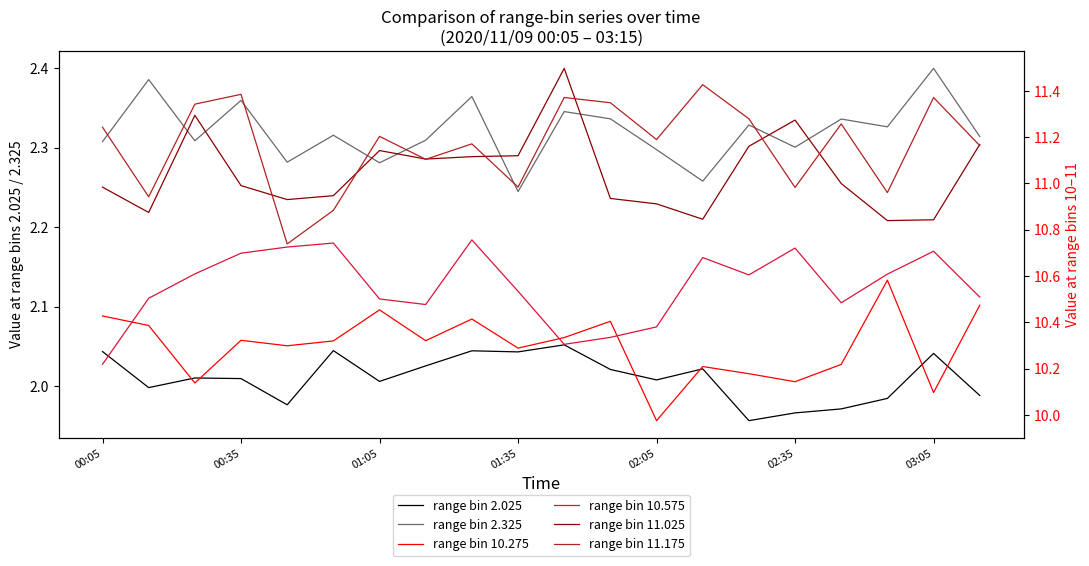

What are all the series names shown in the legend?

range bin 2.025, range bin 2.325, range bin 10.275, range bin 10.575, range bin 11.025, range bin 11.175